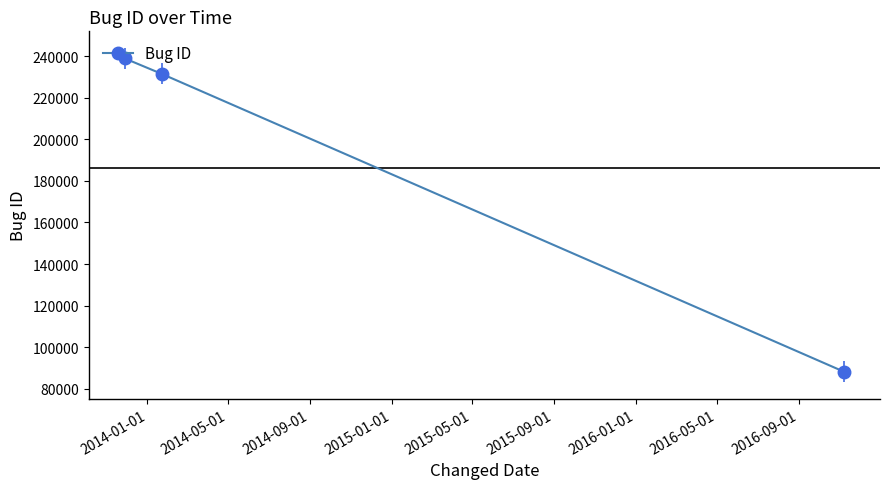

What is the lowest value of the Bug ID series?

88161